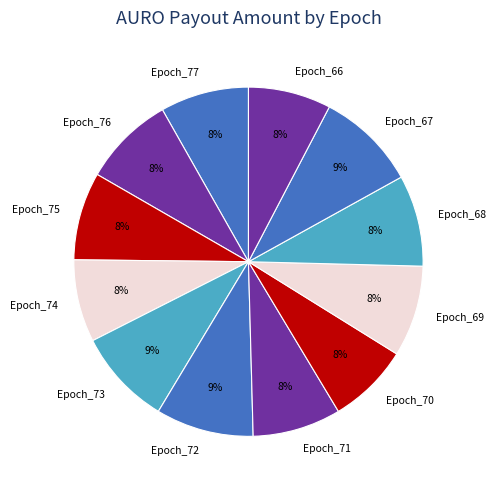

How many slices are in this pie chart?

12